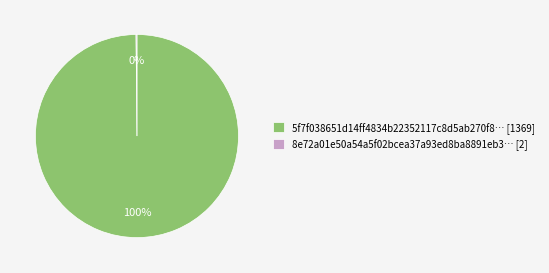

To the nearest percent, what is the difference between the largest and smallest slice percentages?

100%